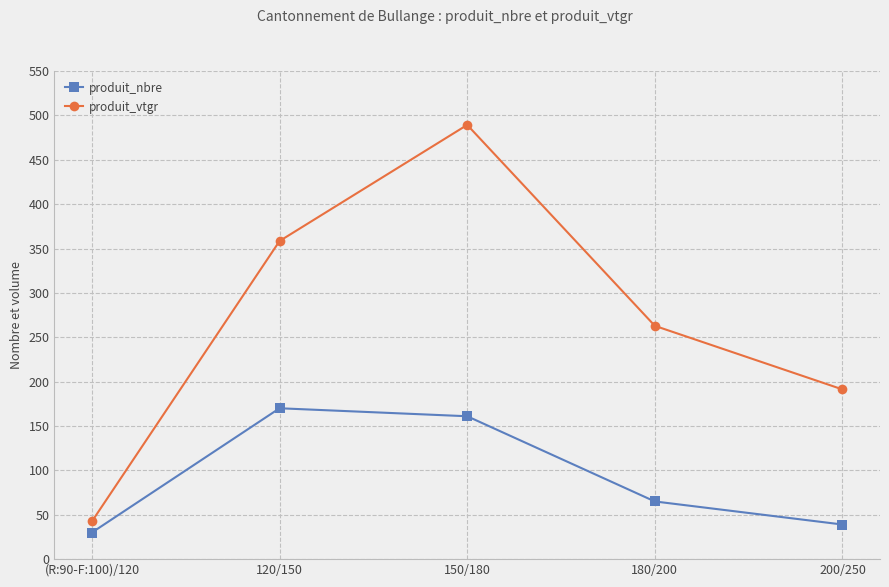

At which label does produit_nbre first exceed 65?

120/150